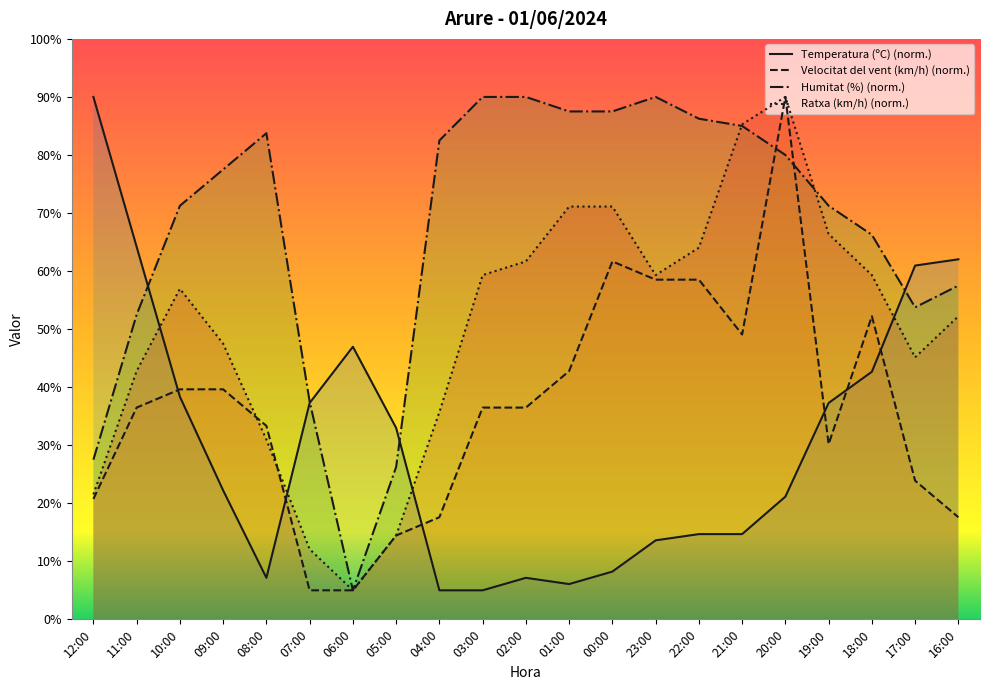

How many data points does each series have?

21